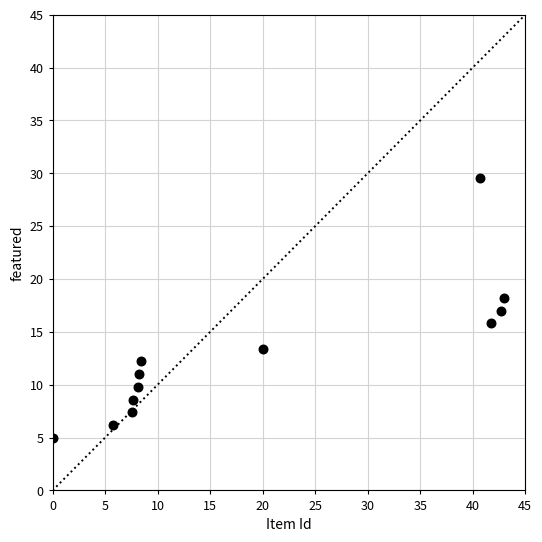

What is the range of Y values (max minus min)?

24.6